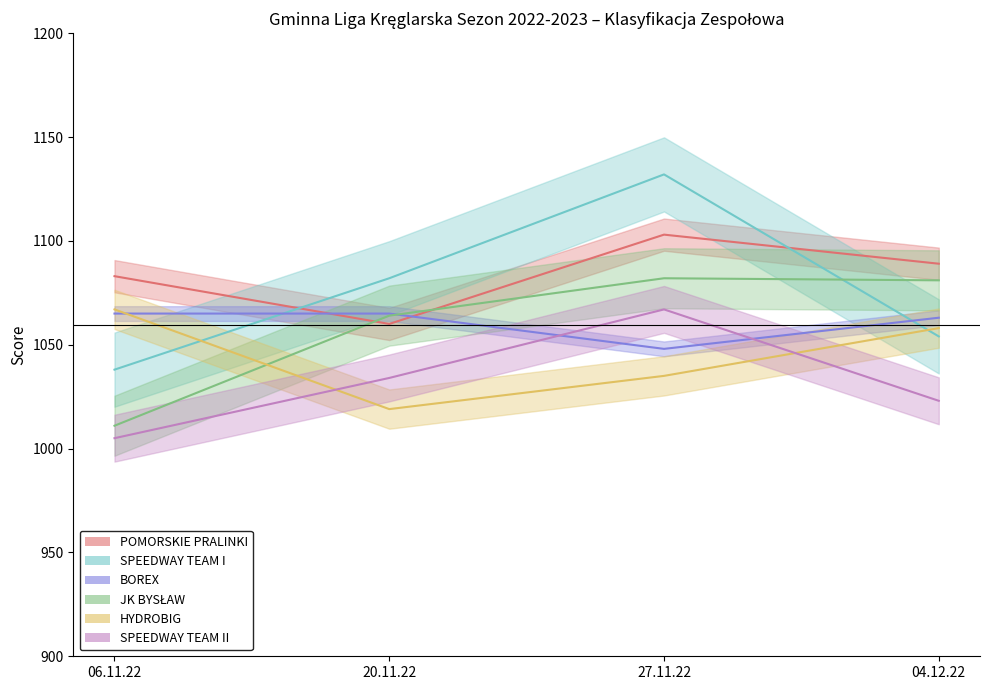

True or false: HYDROBIG has a value of 300 at 20.11.22.

False